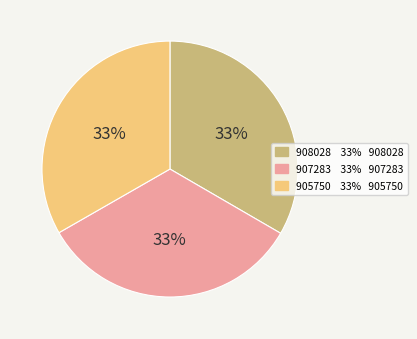

Is 905750 the majority of the pie?

No